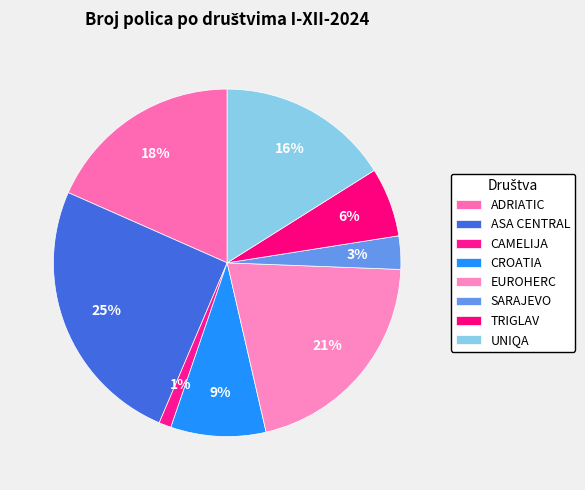

Count the number of slices in the pie.

8